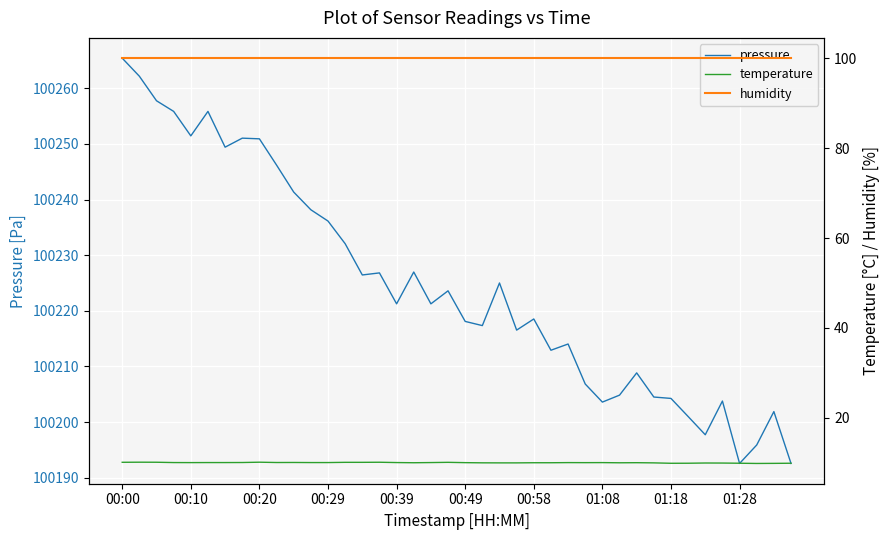

True or false: temperature has more than 0 points higher than both neighbors.

True